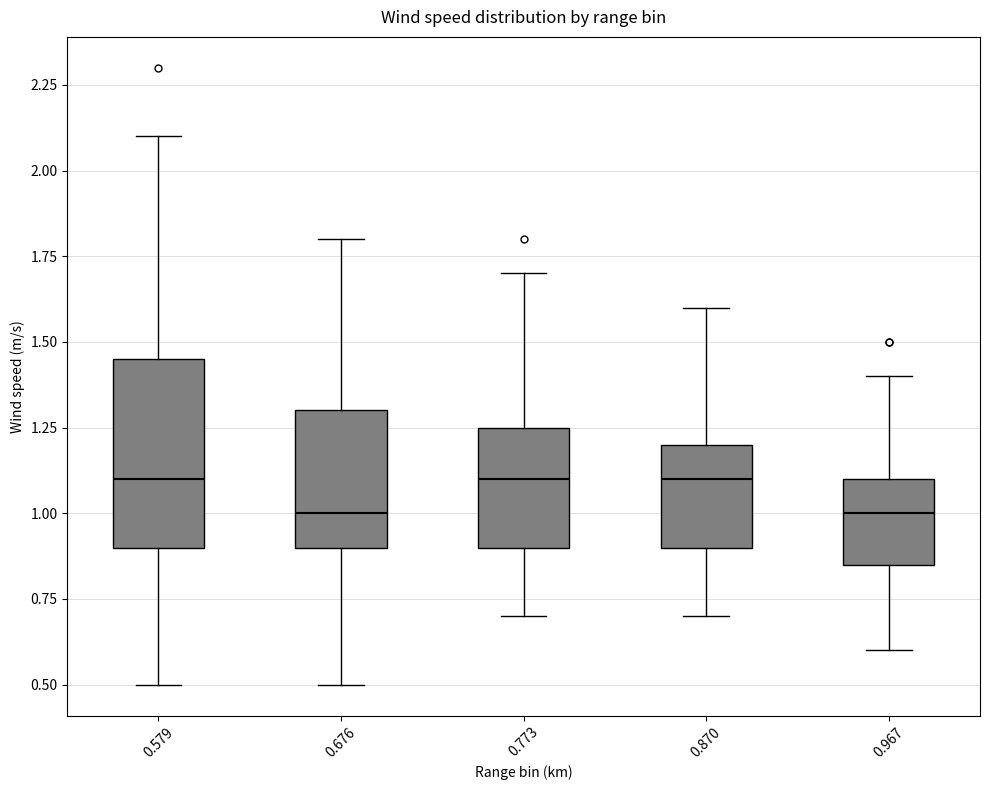

Where is the upper edge of the box at x = 0.579 on the y-axis? The values are not printed on the chart, so give them approximately, as read against the axis.

1.45